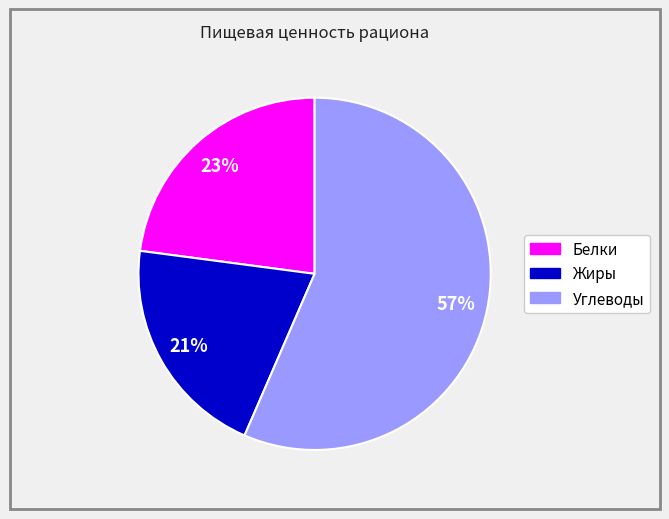

Does any single category account for the majority?

Yes